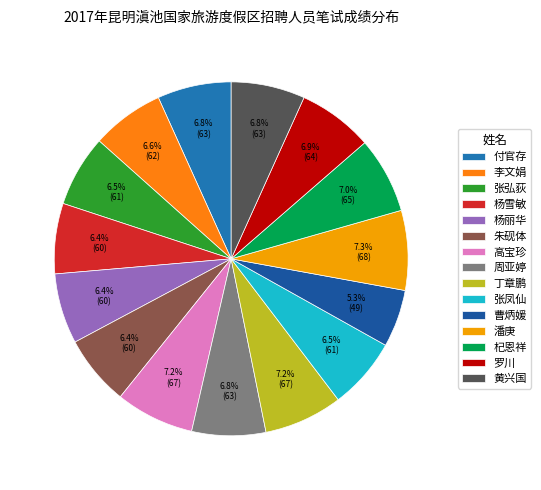

To the nearest percent, what is the average slice percentage?

7%